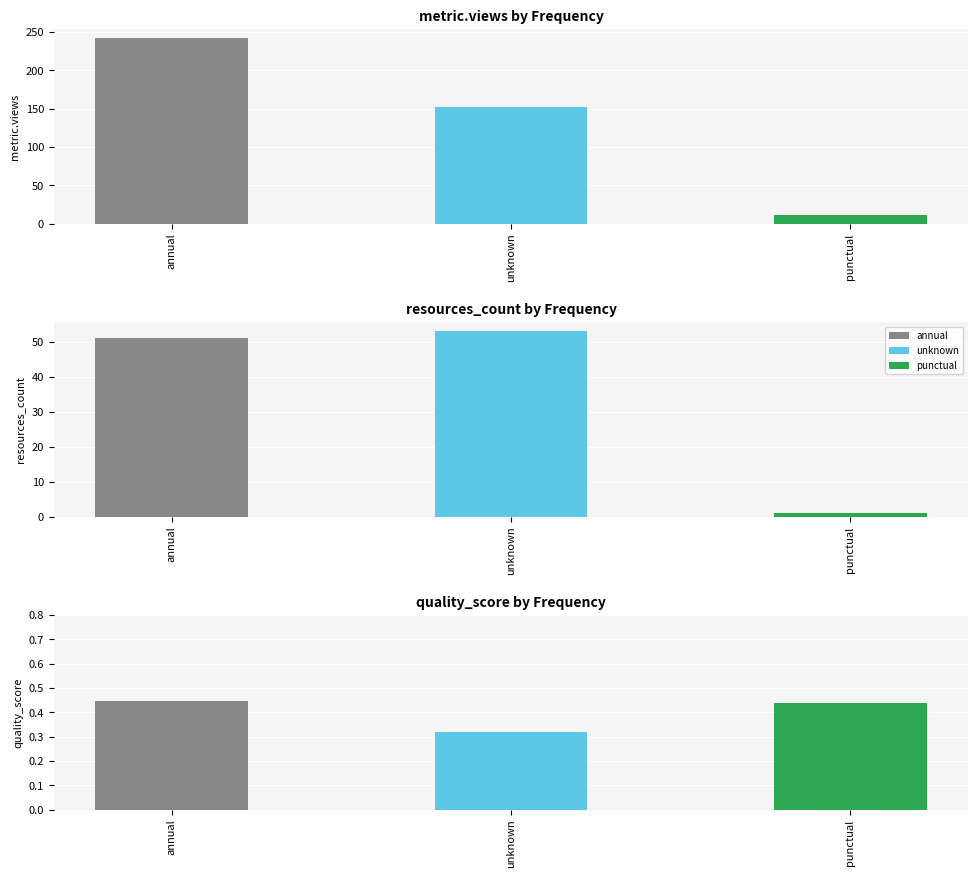

List the labels in order of value, smallest first.

punctual, unknown, annual